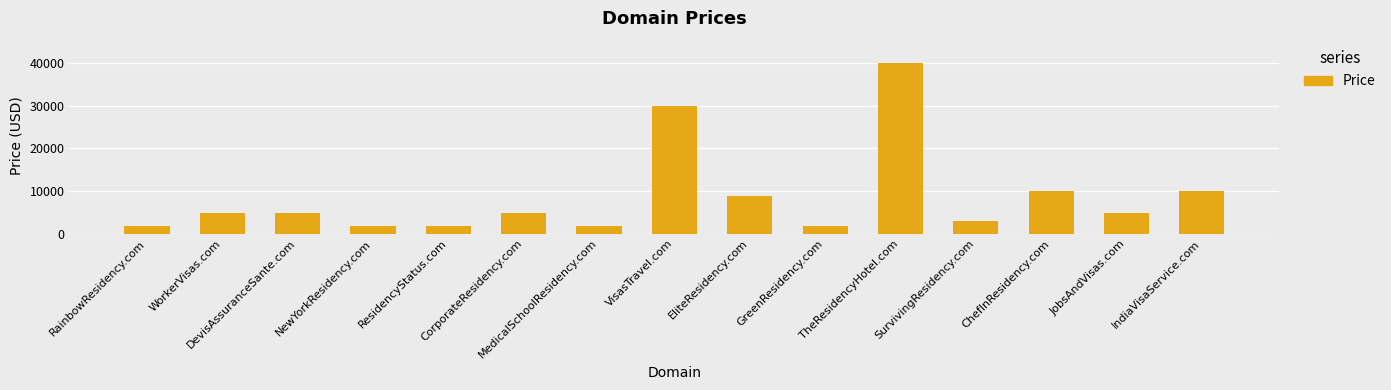

What is the sum of all values?

130320